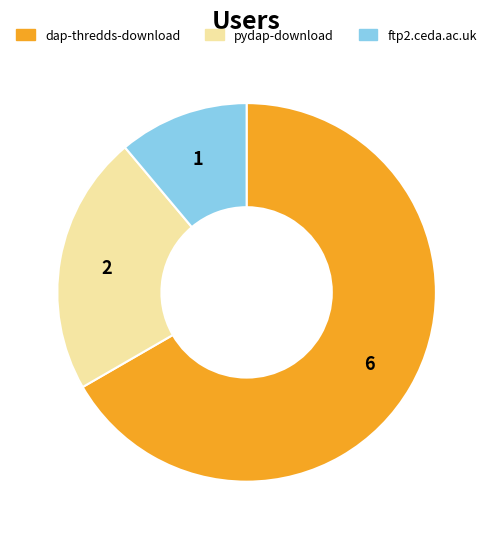

Is it true that pydap-download is 15% of the pie?

False